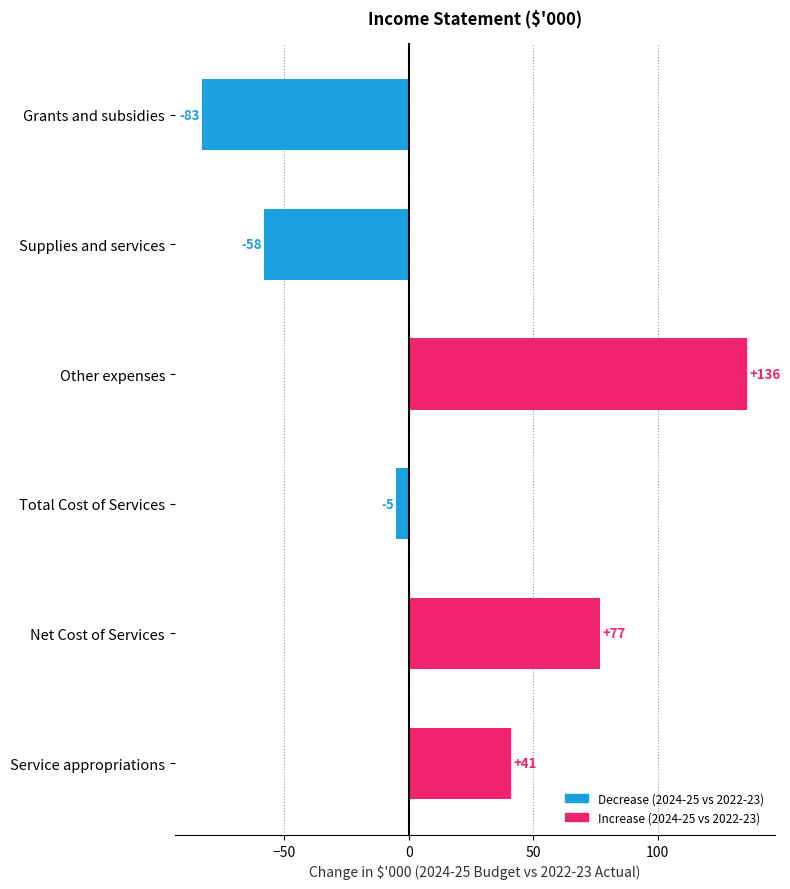

Between Total Cost of Services and Net Cost of Services, which is larger?

Net Cost of Services